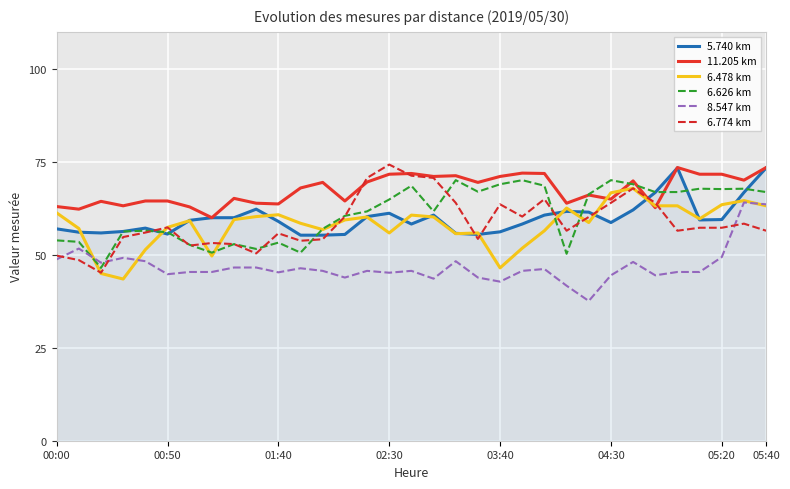

What is the minimum value shown in the chart?

37.6